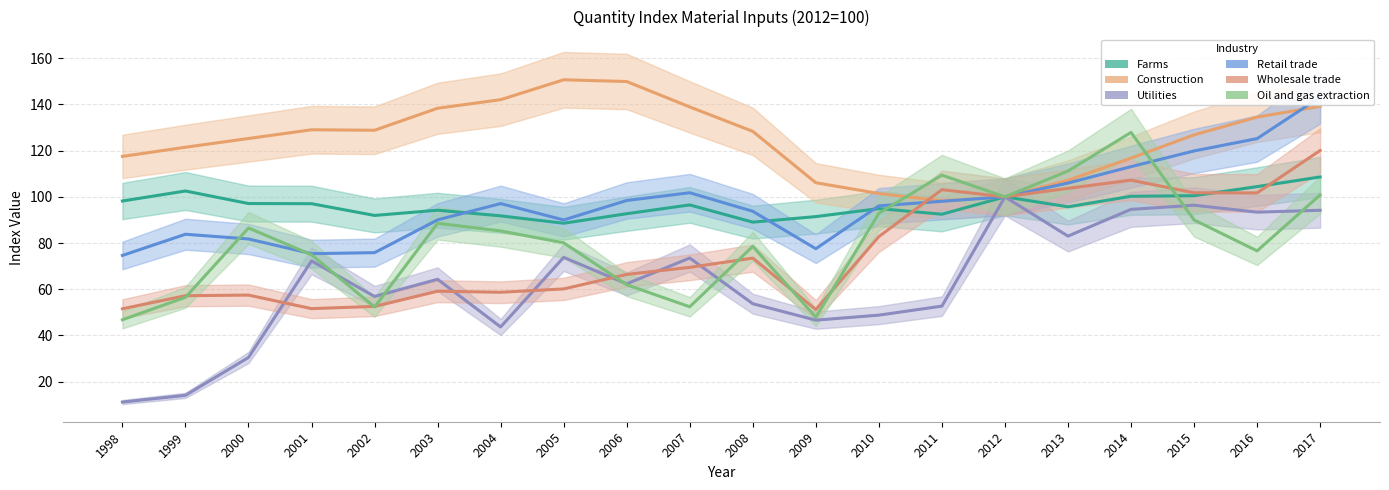

After their last crossing, which series has the higher values: Retail trade or Construction?

Retail trade